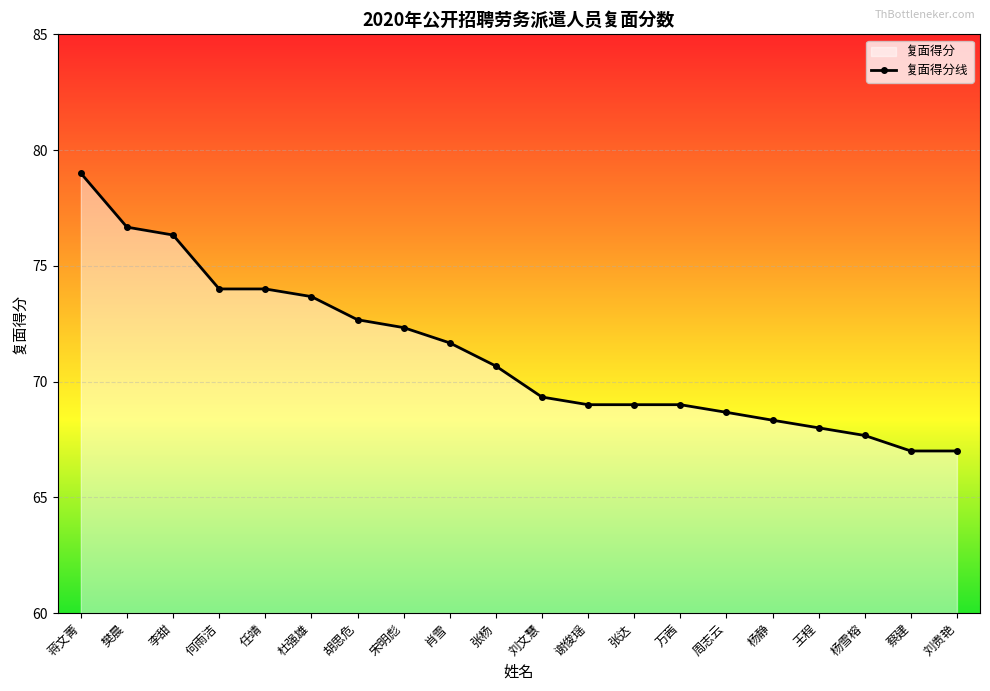

Which label corresponds to the largest value in the chart?

蒋文菁